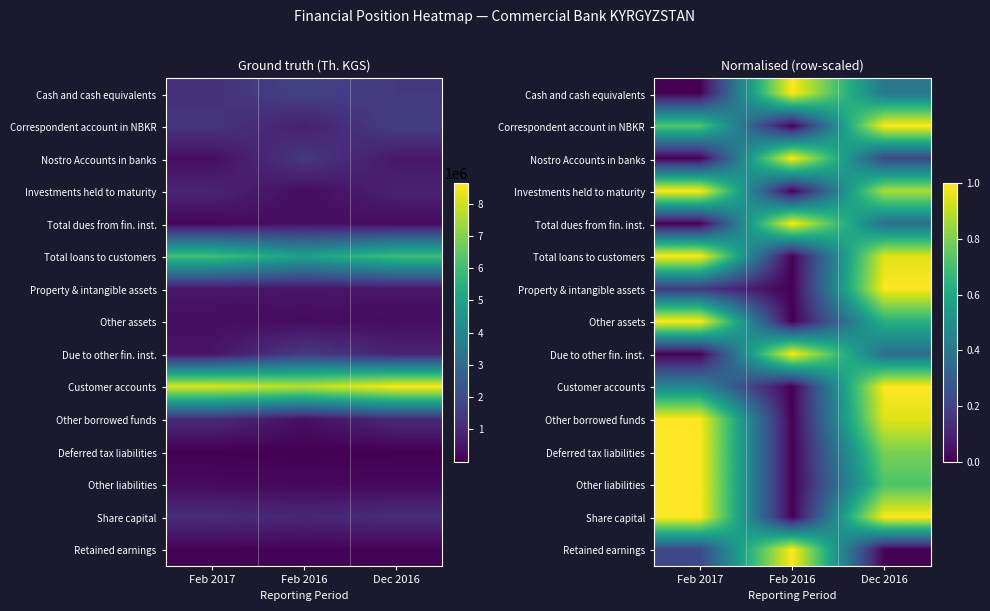

At Feb 2017, list the series in order from largest to smallest.

Investments held to maturity, Total loans to customers, Other assets, Other borrowed funds, Deferred tax liabilities, Other liabilities, Share capital, Correspondent account in NBKR, Customer accounts, Retained earnings, Property & intangible assets, Cash and cash equivalents, Nostro Accounts in banks, Total dues from fin. inst., Due to other fin. inst.